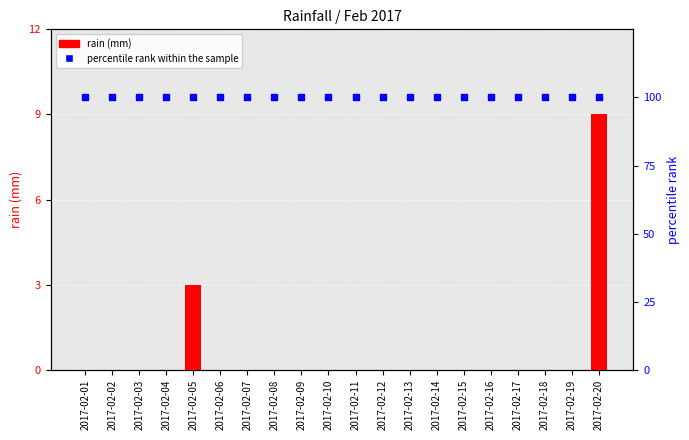

Is the value of rain (mm) at 2017-02-14 greater than the value of percentile rank within the sample at 2017-02-08?

No